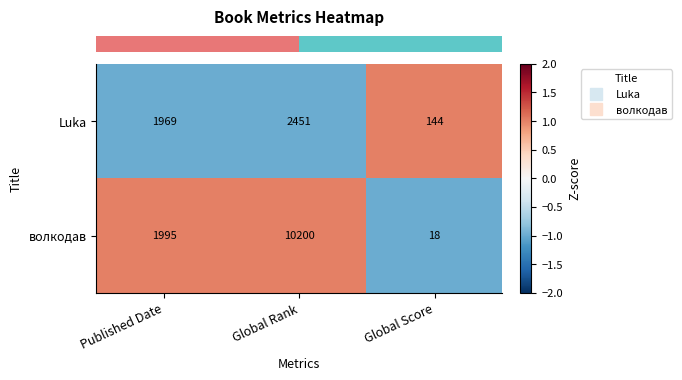

How many values in the волкодав series are below 1995?

1